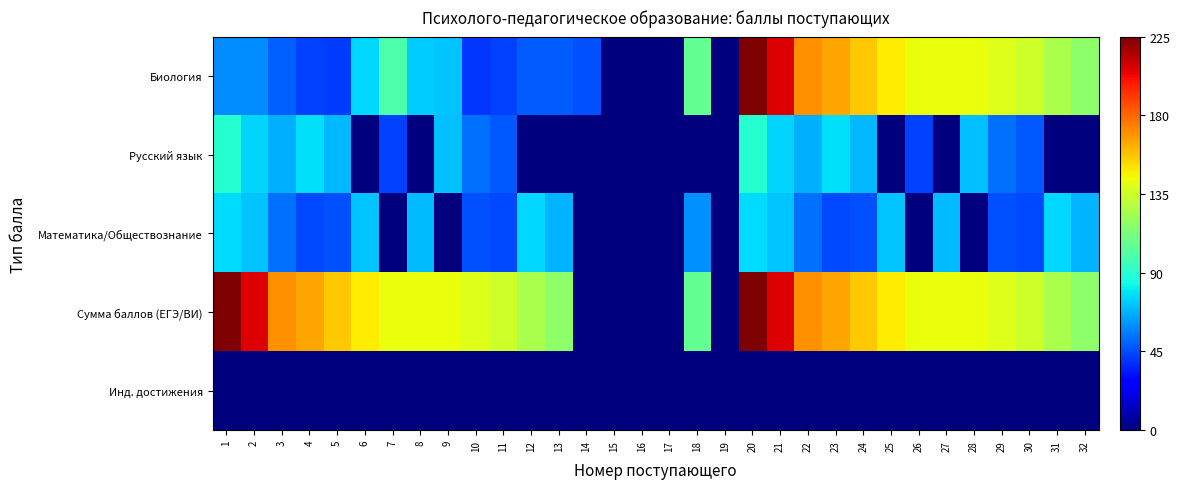

Which series changed the most between 3 and 16?

Сумма баллов (ЕГЭ/ВИ)